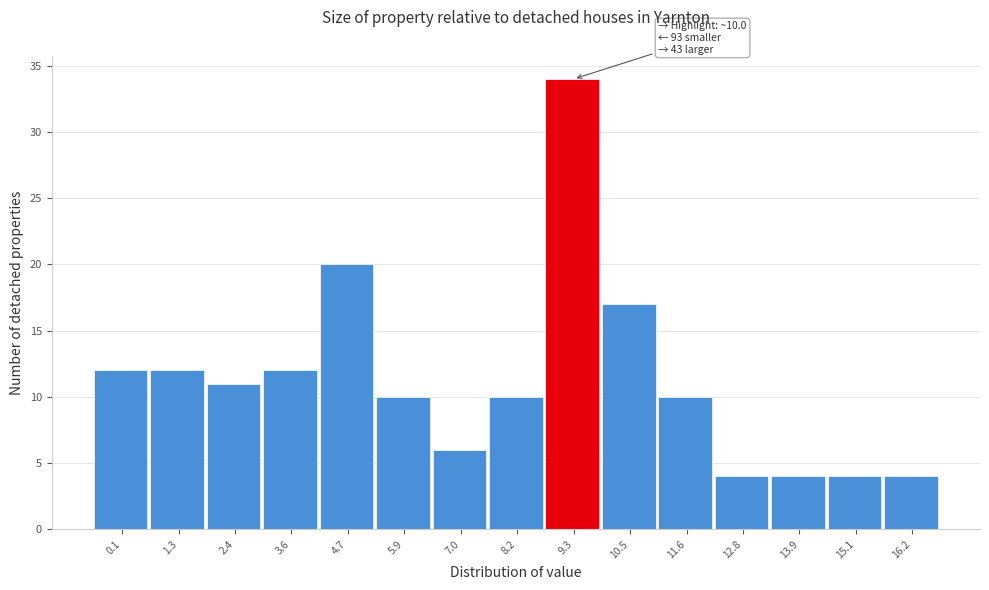

Reading right to left, extract all data points from this chart.

4	4	4	4	10	17	34	10	6	10	20	12	11	12	12